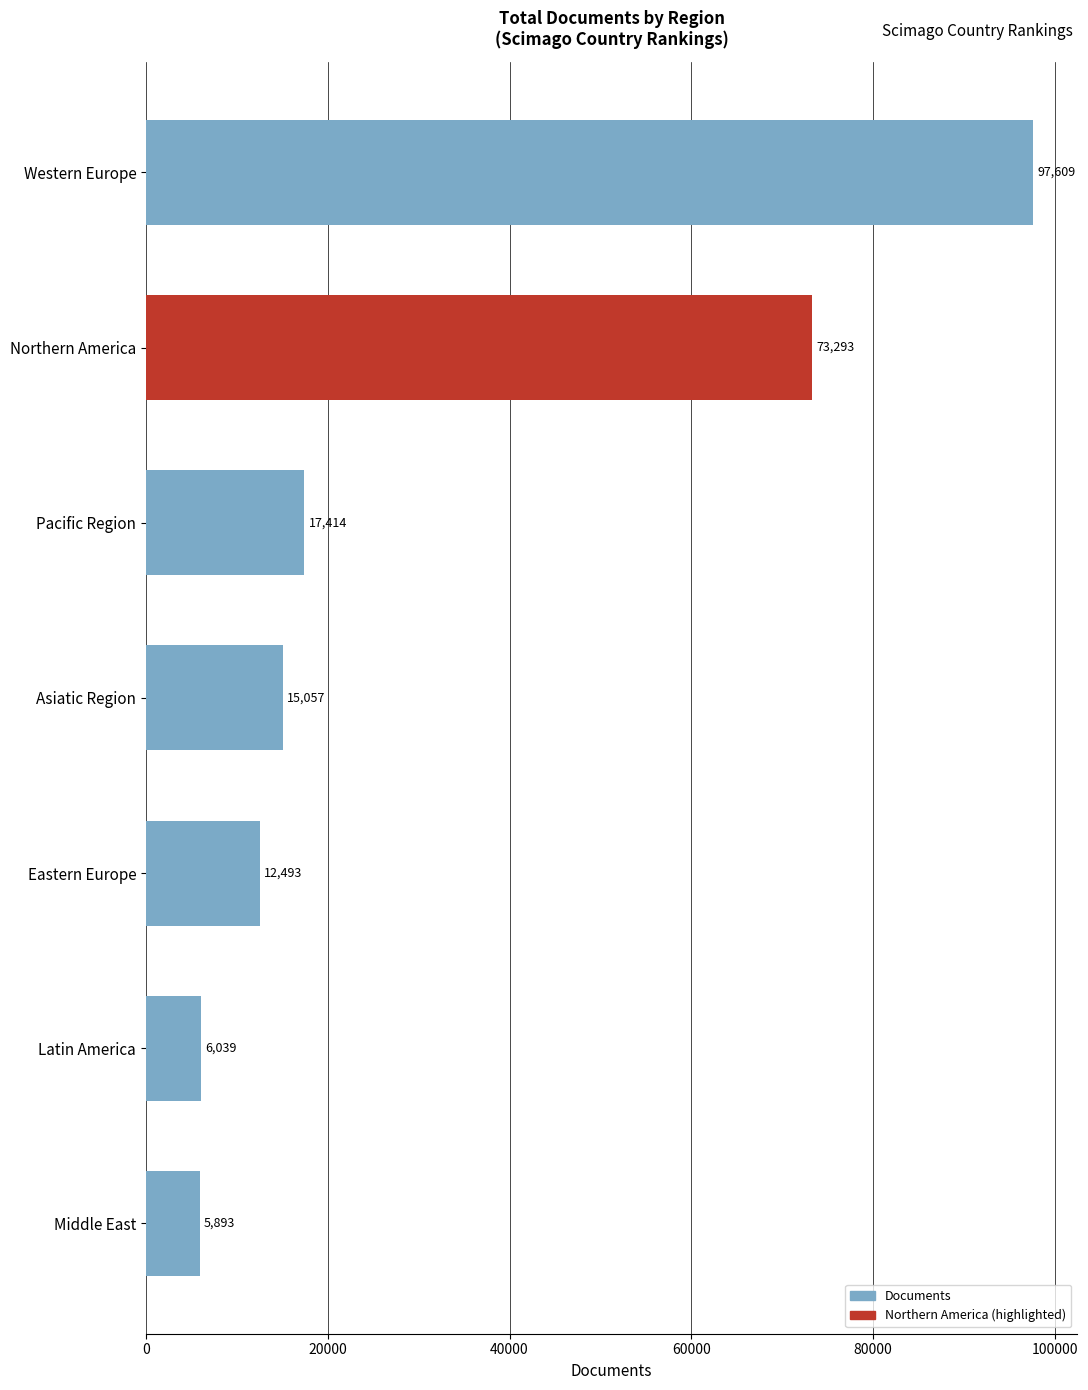

What is the average value?

32543